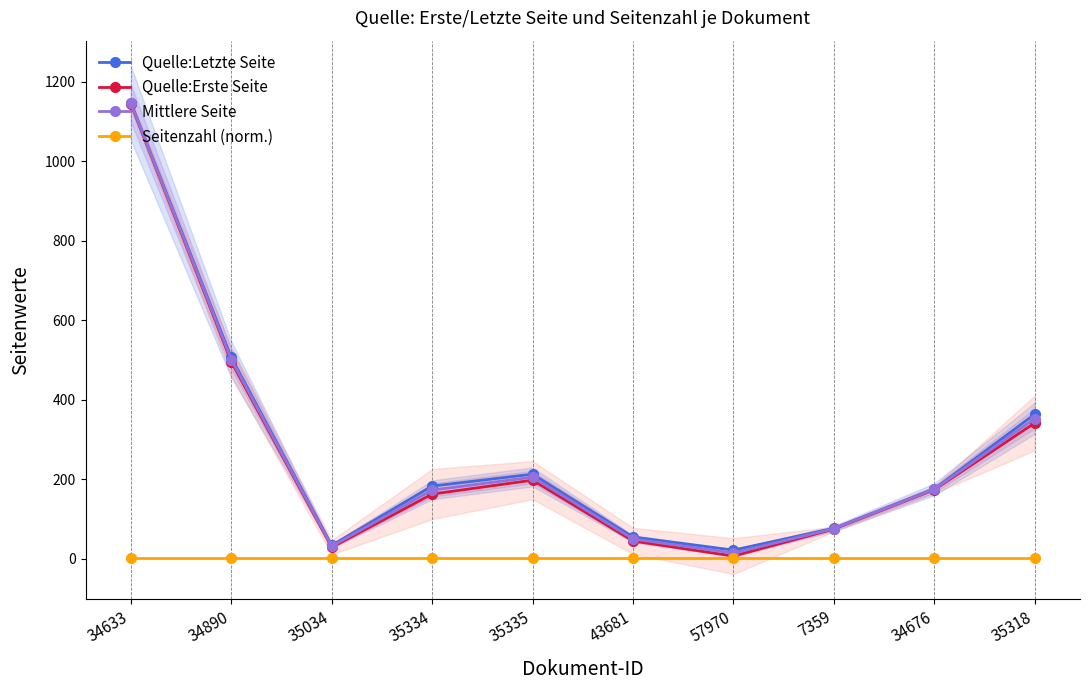

What is the greatest value displayed?

1148.0